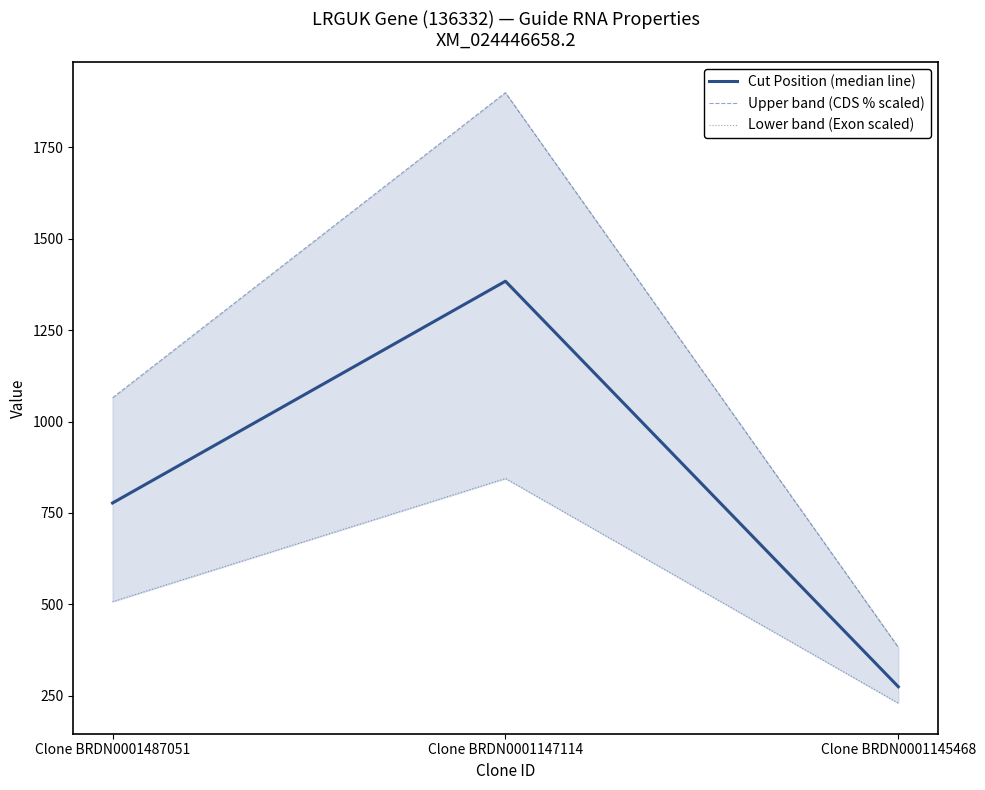

What is the sum of the Cut Position (median line) values at Clone BRDN0001487051 and Clone BRDN0001145468?

1051